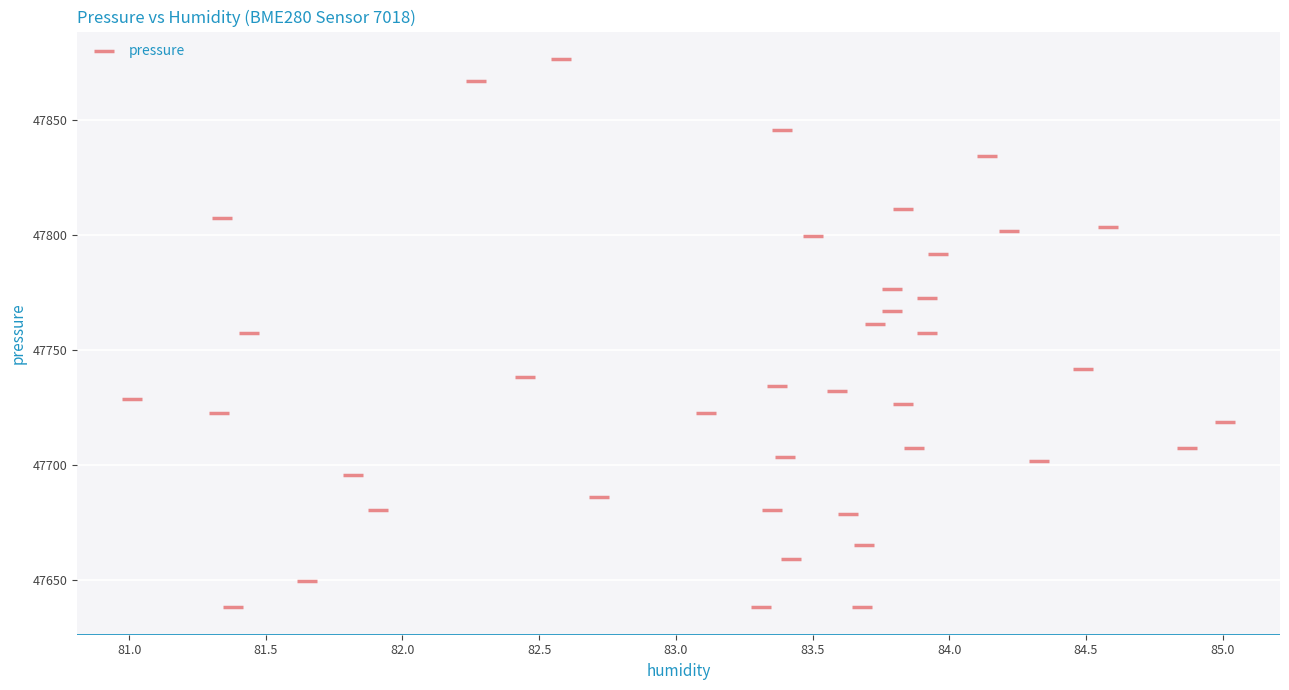

What is the range of Y values (max minus min)?

238.3